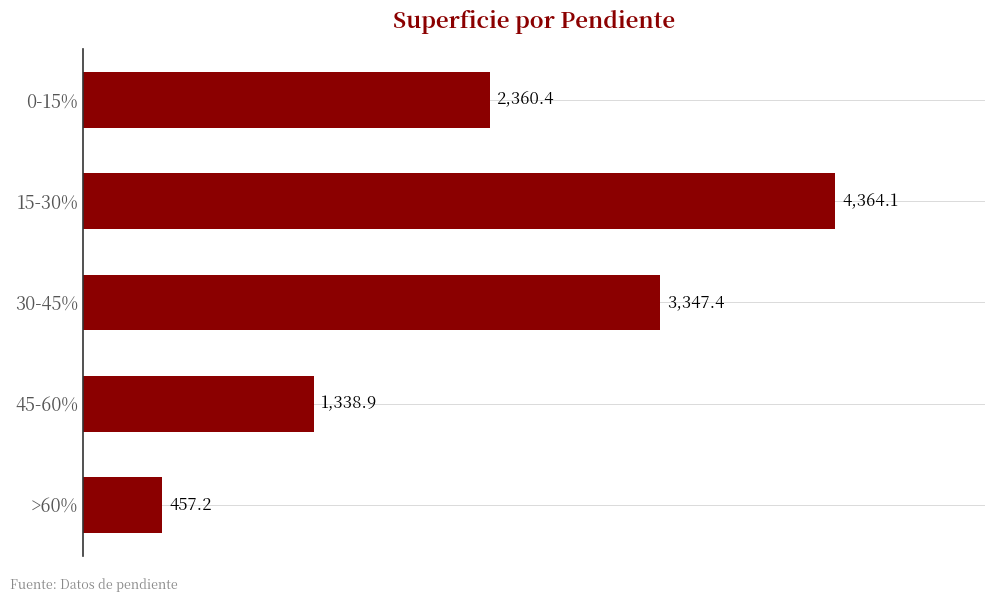

What is the average value?

2373.6